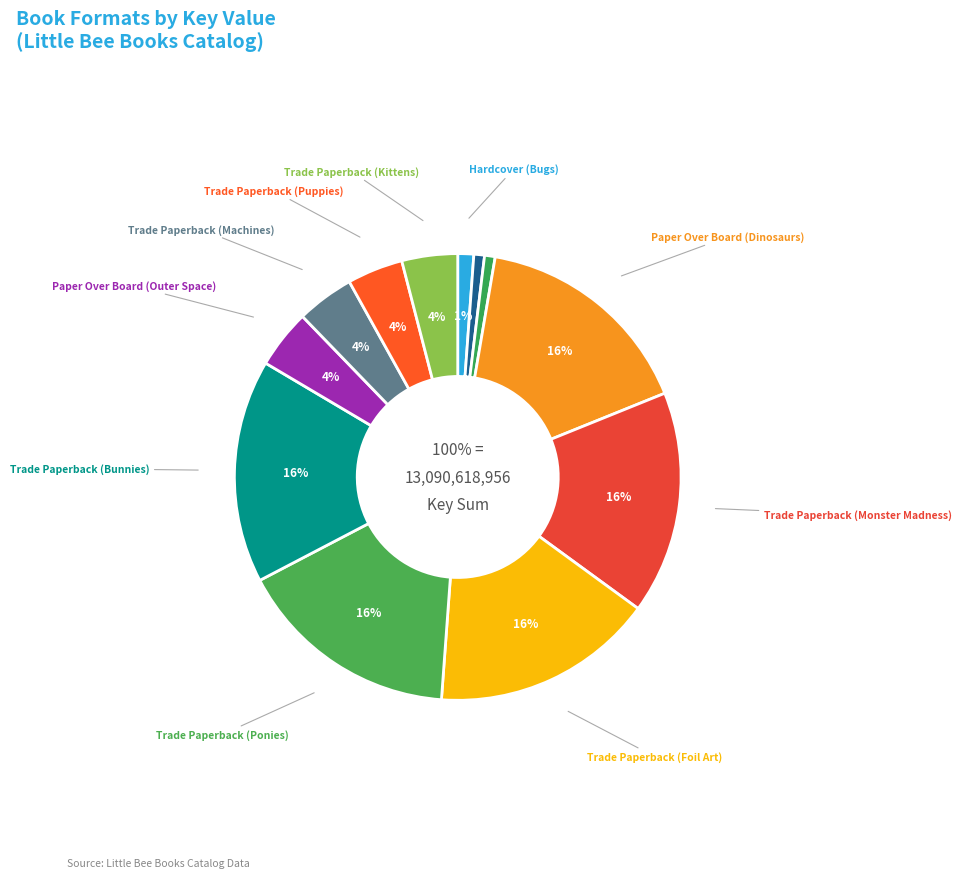

Is there a majority slice in this chart?

No